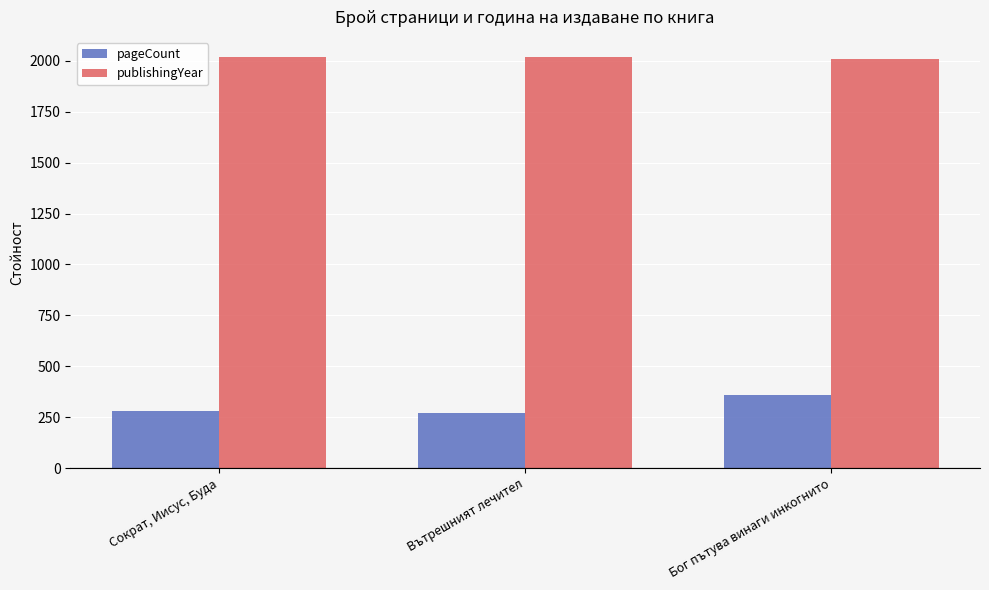

List the series in order of their overall mean, highest first.

publishingYear, pageCount